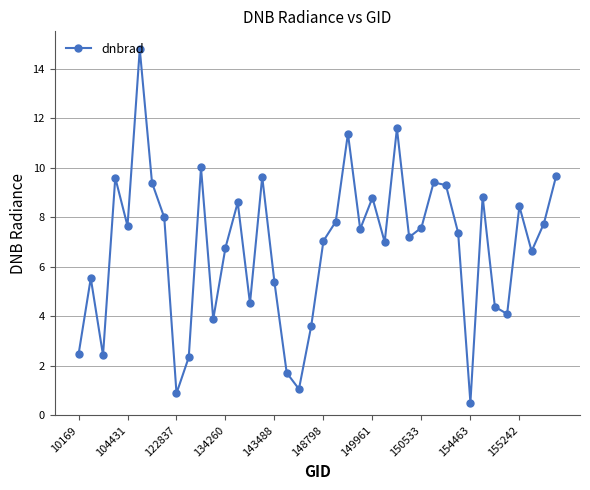

What is the maximum value shown in the chart?

14.8